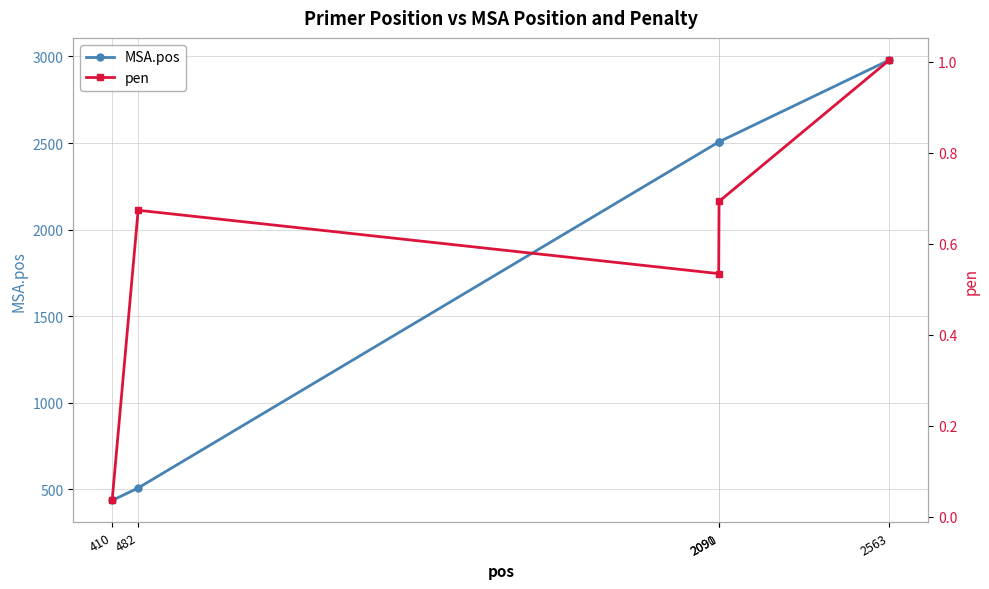

What is the difference between the second highest and second lowest values in the MSA.pos series?

1999